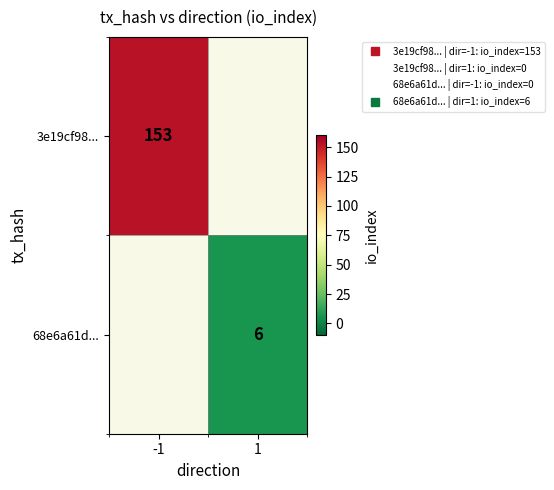

At how many categories does at least one series exceed 46?

1